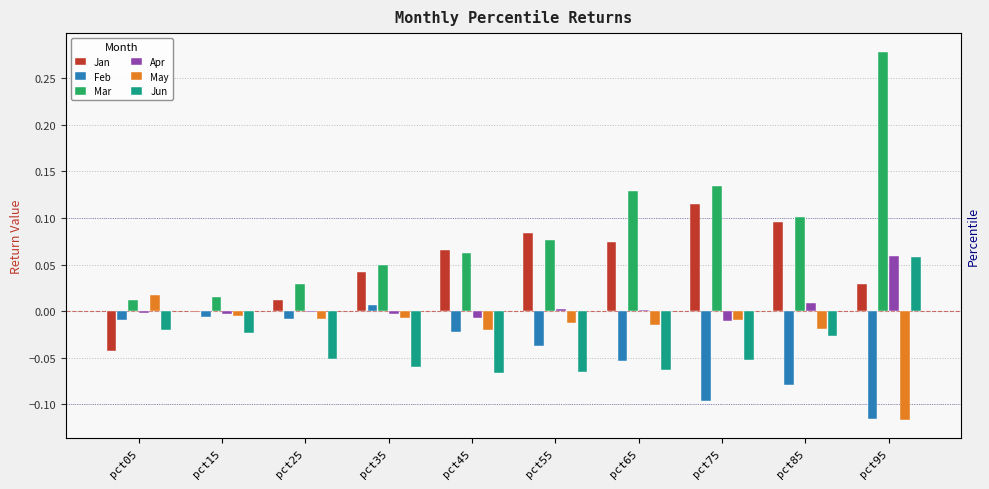

Which label corresponds to the largest value in the chart?

pct95